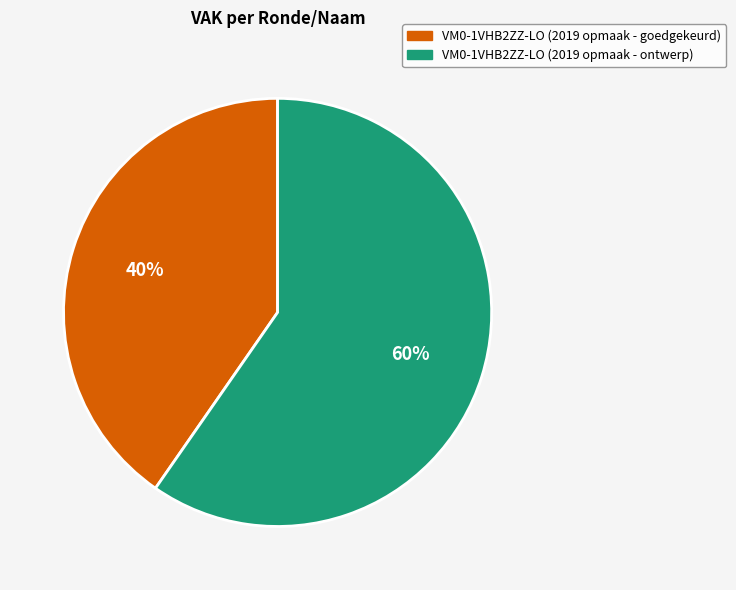

True or false: VM0-1VHB2ZZ-LO (2019 opmaak - ontwerp) accounts for 48% of the total.

False